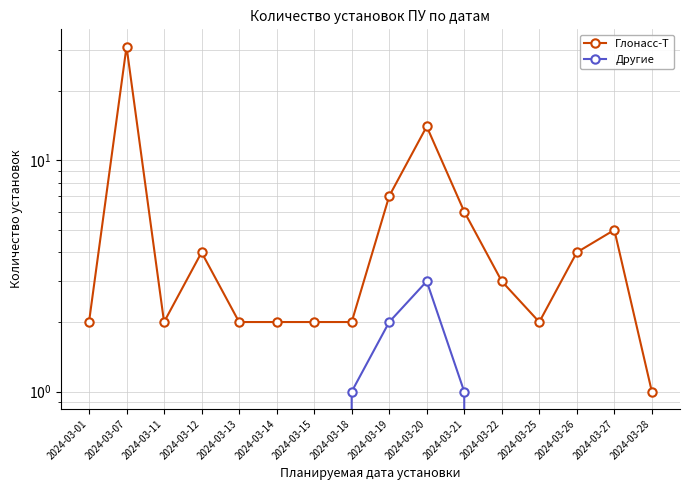

The Глонасс-Т series shows 2 at 2024-03-27. True or false?

False